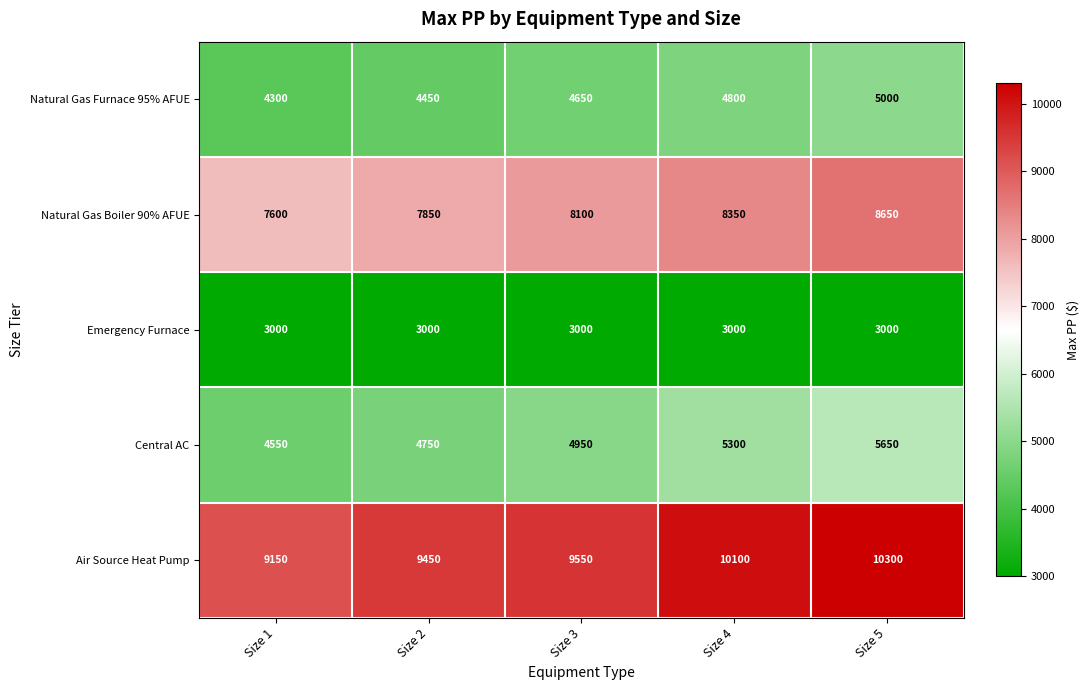

Rank the series at Size 2 from highest to lowest value.

Air Source Heat Pump, Natural Gas Boiler 90% AFUE, Central AC, Natural Gas Furnace 95% AFUE, Emergency Furnace